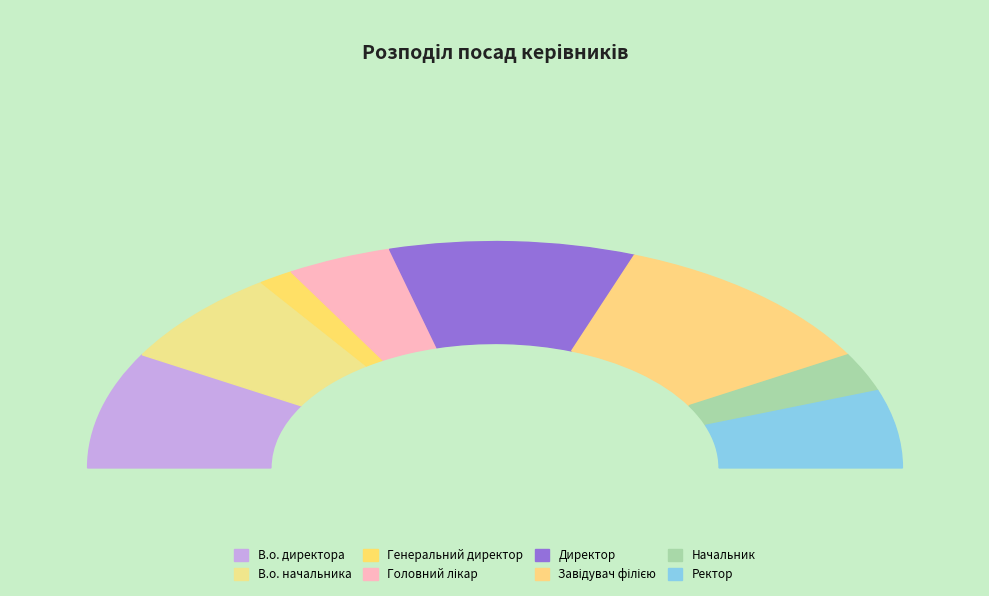

Approximately how many times larger is the value at Генеральний директор compared to Директор?

0.1